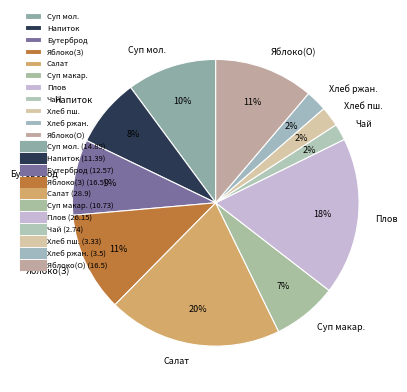

Is it true that Яблоко(З) is 11% of the pie?

True